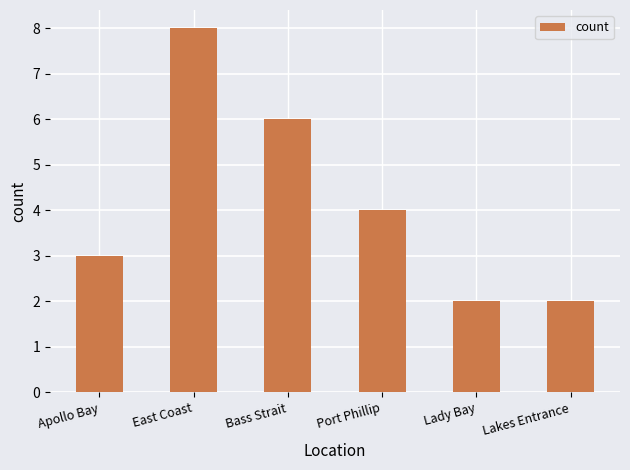

Reading right to left, what are all the values shown in this chart?

Lakes Entrance=2	Lady Bay=2	Port Phillip=4	Bass Strait=6	East Coast=8	Apollo Bay=3